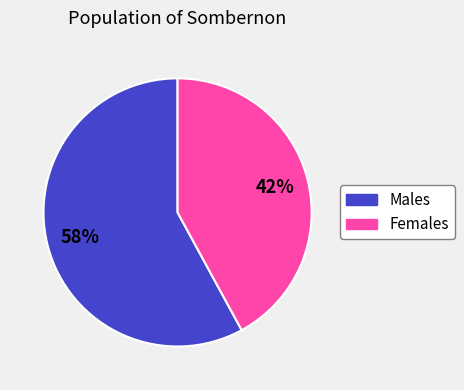

Does any single category account for the majority?

Yes